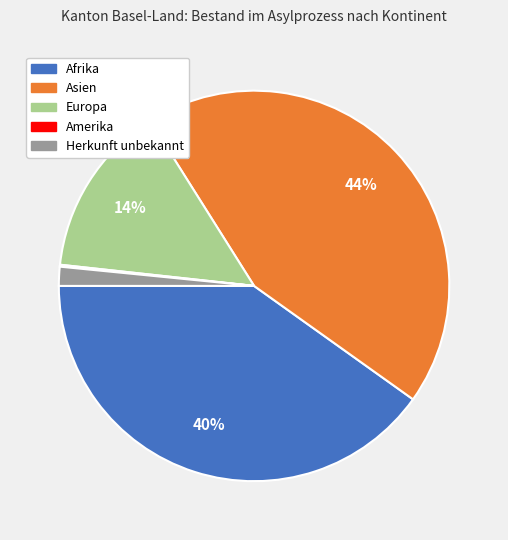

True or false: Herkunft unbekannt accounts for 2% of the total.

True